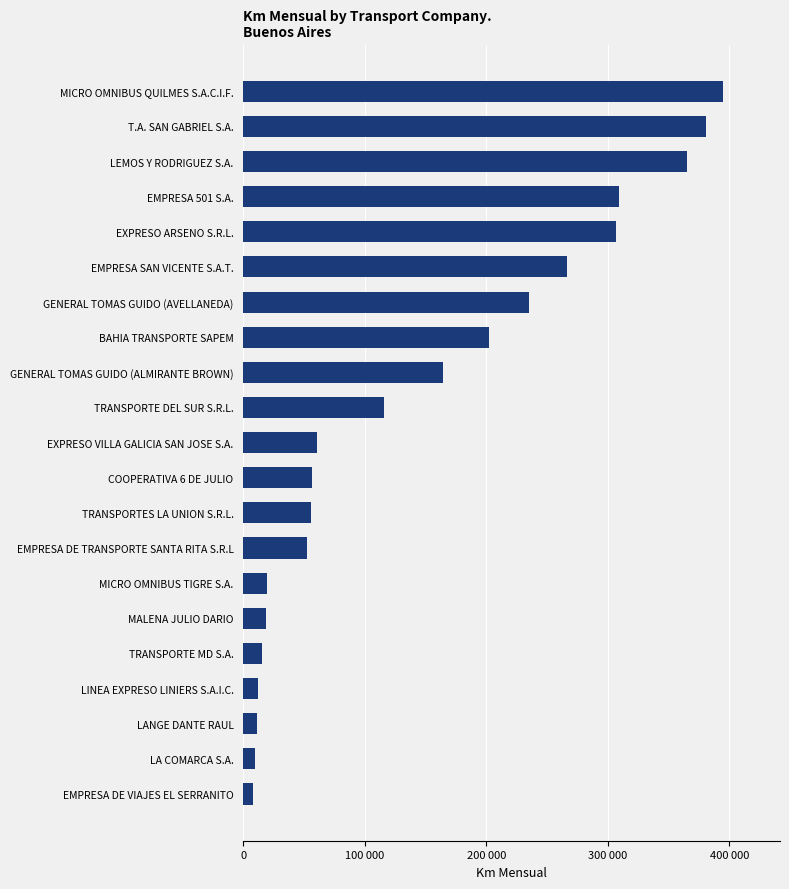

Where does the data first go above 60487?

EXPRESO VILLA GALICIA SAN JOSE S.A.